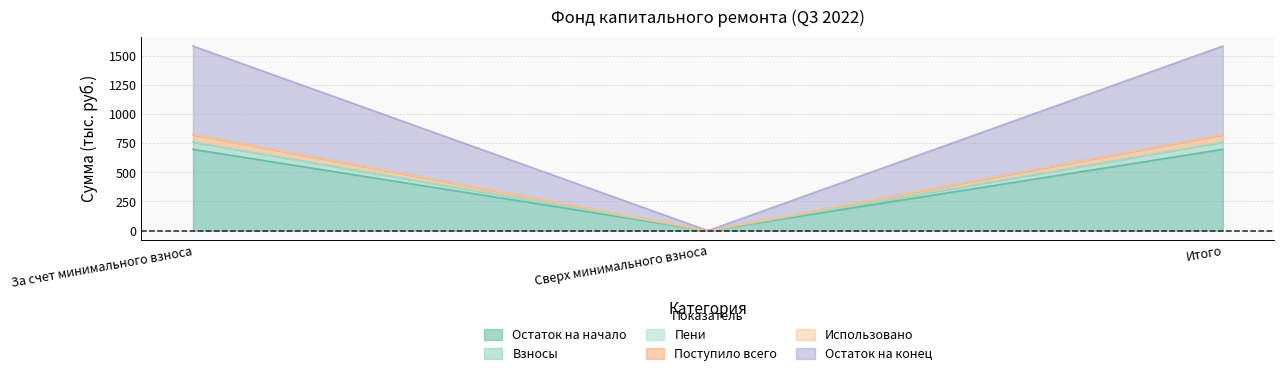

The Остаток на начало series shows 346.1 at Итого. True or false?

False